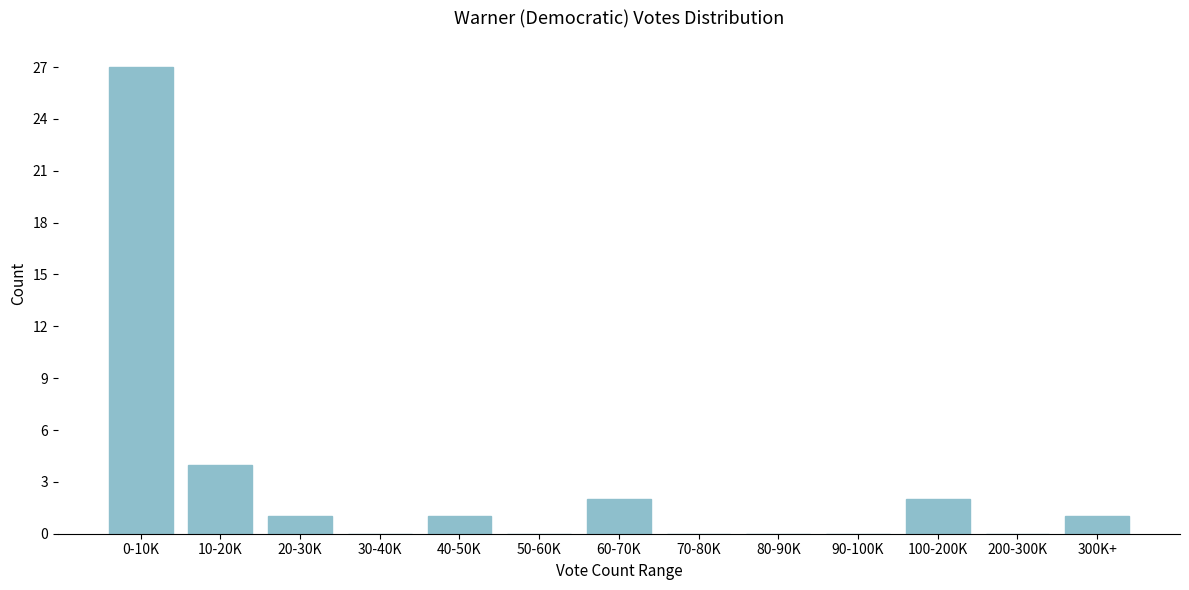

Reading left to right, transcribe all the data shown in this chart.

0-10K=27	10-20K=4	20-30K=1	30-40K=0	40-50K=1	50-60K=0	60-70K=2	70-80K=0	80-90K=0	90-100K=0	100-200K=2	200-300K=0	300K+=1